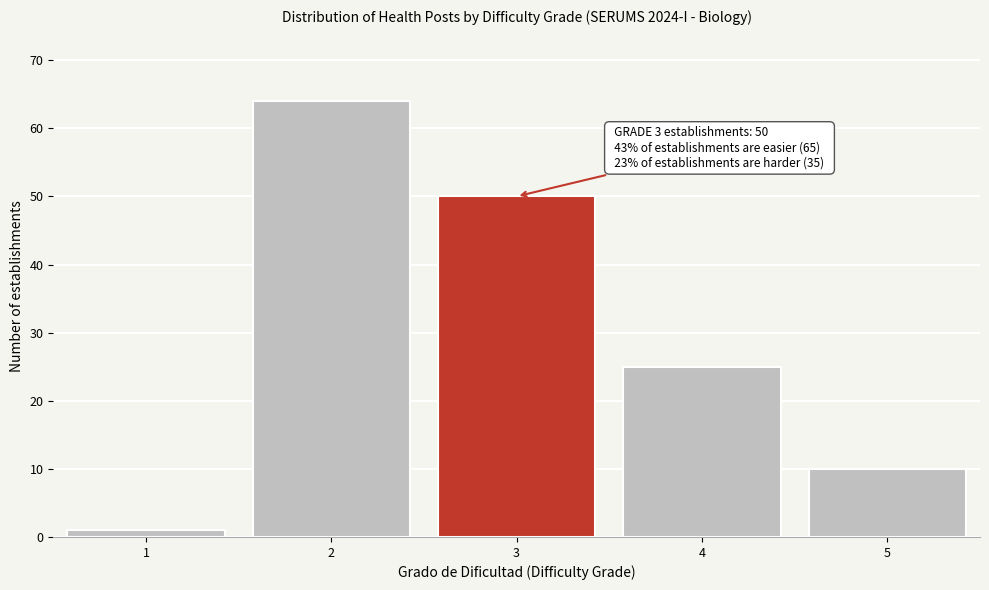

Reading left to right, what are all the values shown in this chart?

1	64	50	25	10